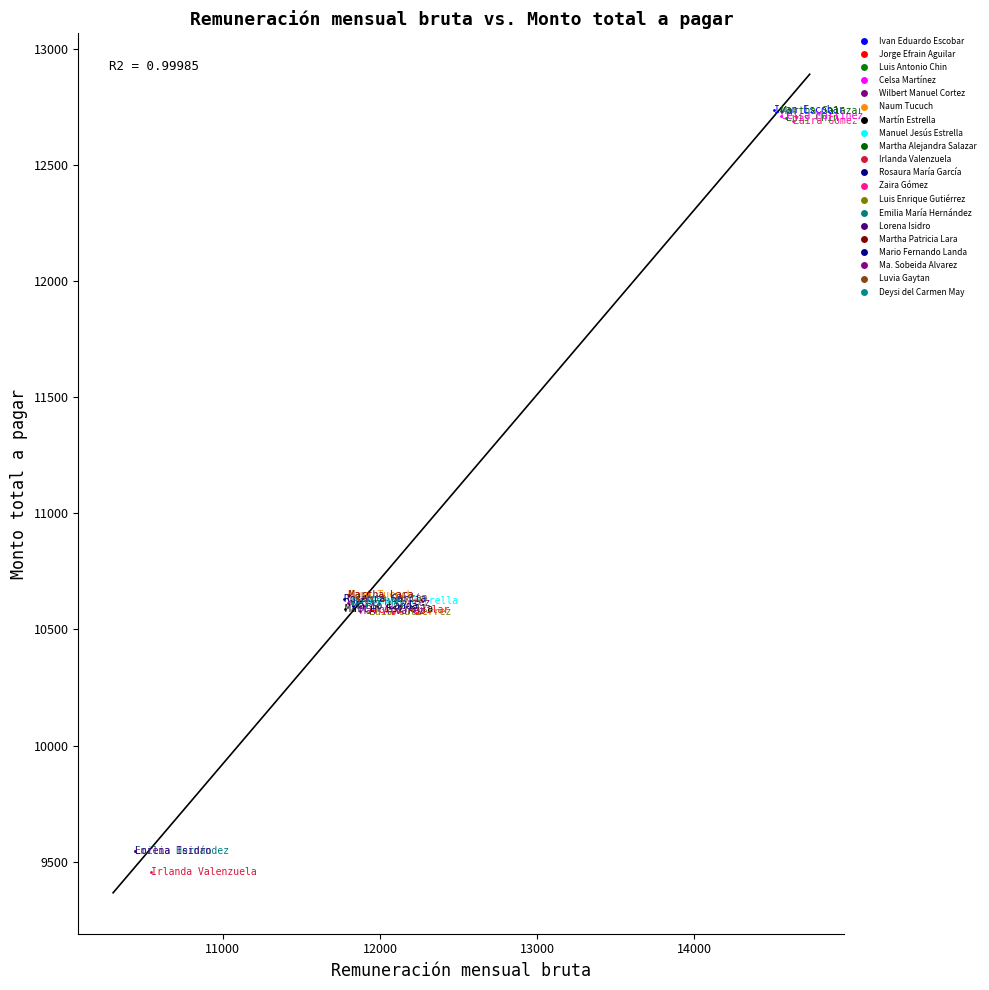

What are all the series names shown in the legend?

Ivan Eduardo Escobar, Jorge Efrain Aguilar, Luis Antonio Chin, Celsa Martínez, Wilbert Manuel Cortez, Naum Tucuch, Martín Estrella, Manuel Jesús Estrella, Martha Alejandra Salazar, Irlanda Valenzuela, Rosaura María García, Zaira Gómez, Luis Enrique Gutiérrez, Emilia María Hernández, Lorena Isidro, Martha Patricia Lara, Mario Fernando Landa, Ma. Sobeida Alvarez, Luvia Gaytan, Deysi del Carmen May